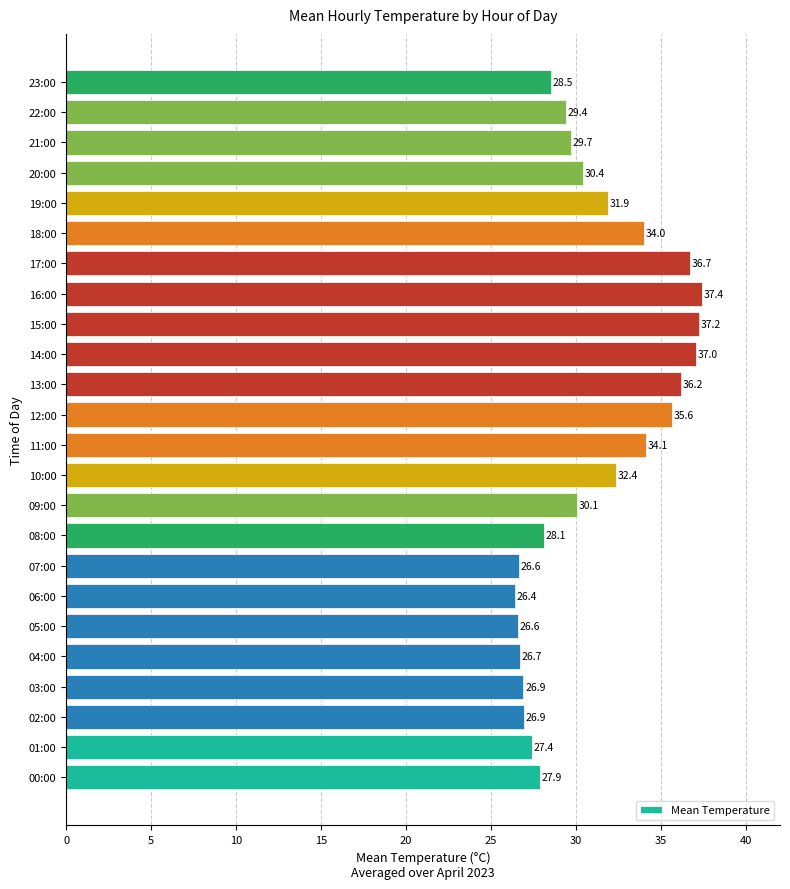

Approximately how many times larger is the value at 06:00 compared to 21:00?

0.9